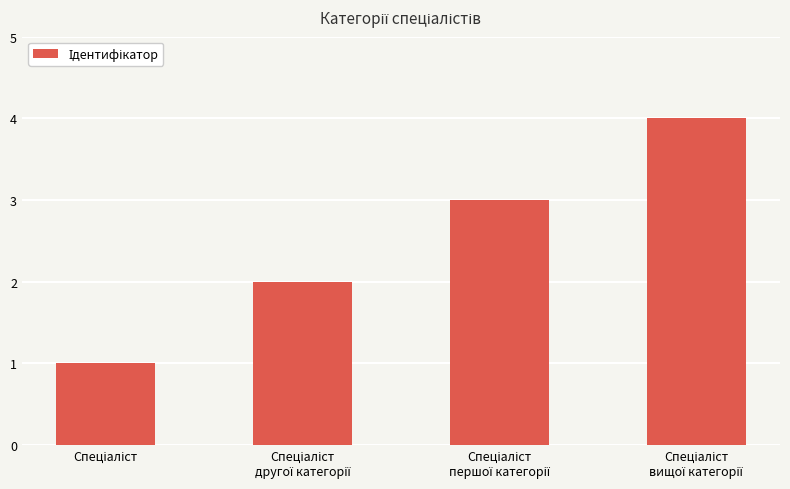

What is the minimum value shown in the chart?

1